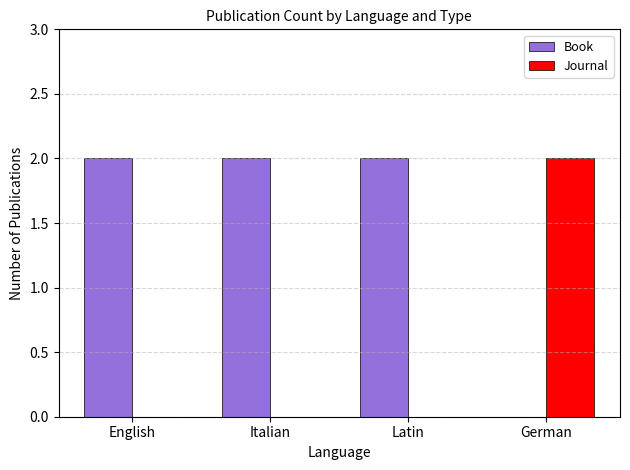

Which series has the largest total across all categories?

Book